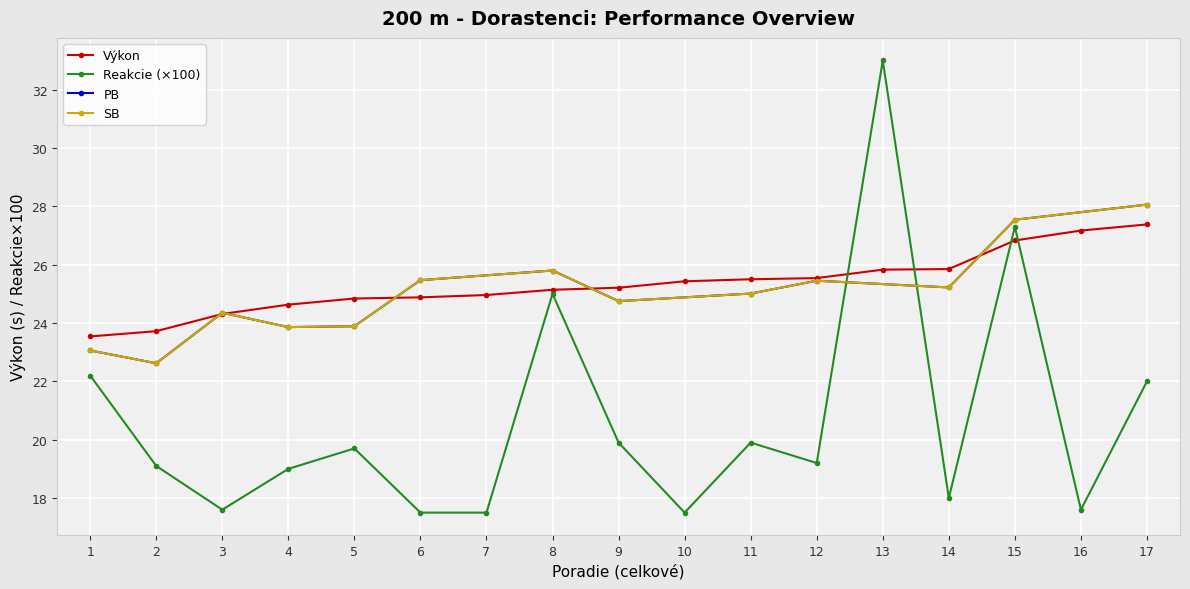

How many data points does each series have?

17